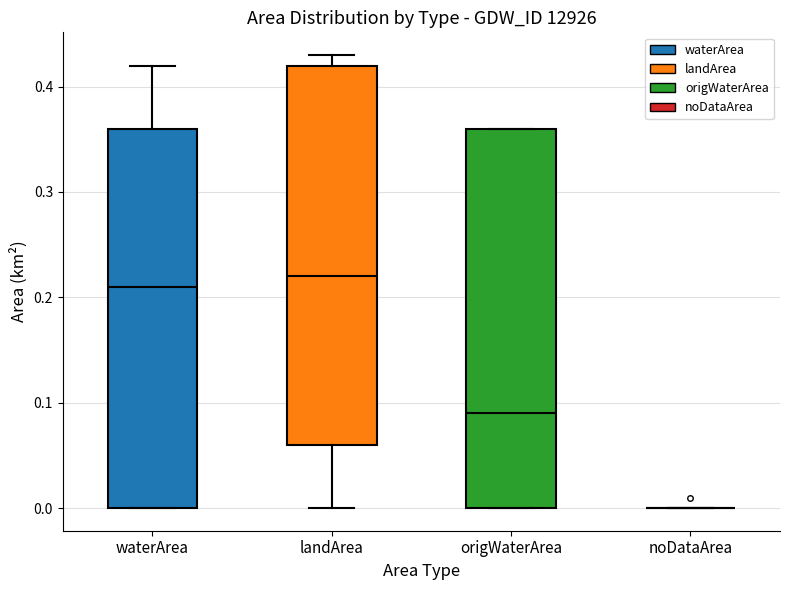

Reading left to right, transcribe this box plot: for each box, give where its median line is, the range the box spans, and where its two whiskers end, as read against the y-axis. The values are not printed on the chart, so give them approximately, as read against the axis.

waterArea: median 0.21, box 0.00 to 0.36, whiskers 0.00 to 0.42
landArea: median 0.22, box 0.06 to 0.42, whiskers 0.00 to 0.43
origWaterArea: median 0.09, box 0.00 to 0.36, whiskers 0.00 to 0.36
noDataArea: box collapsed to a line at 0.00, whiskers 0.00 to 0.00